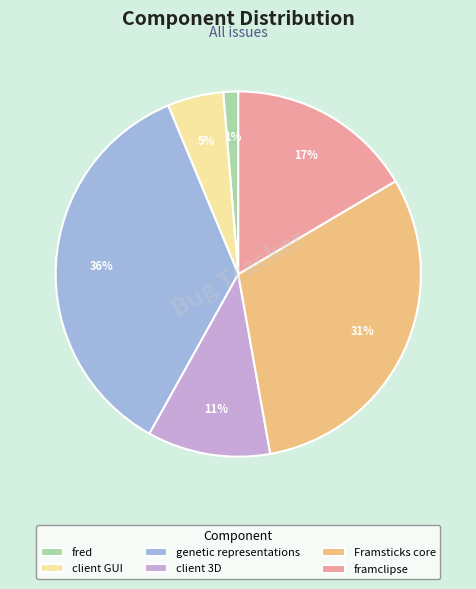

Does framclipse represent more than half of the total?

No